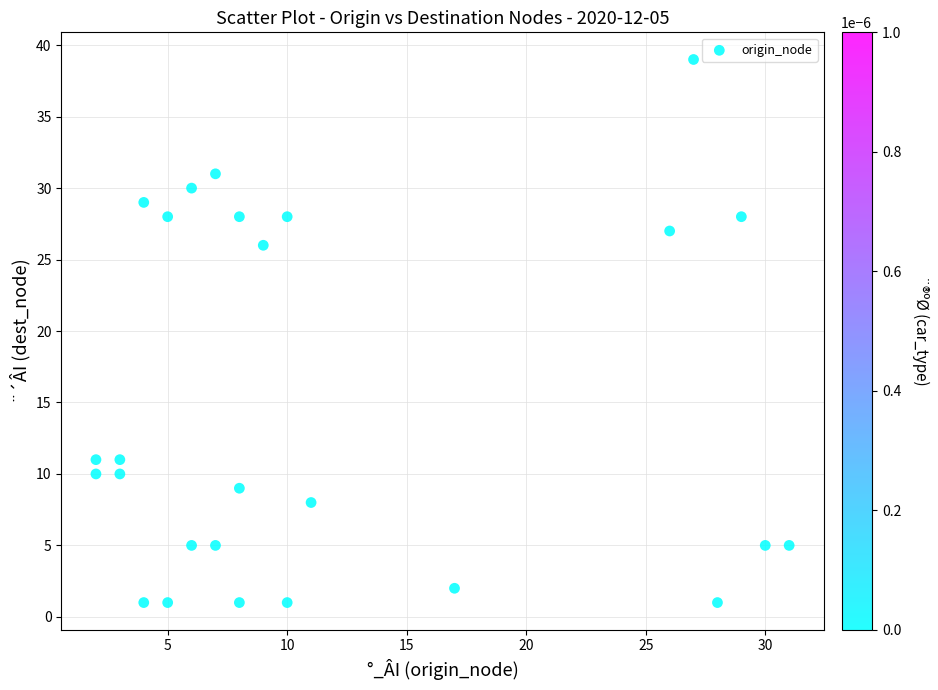

What Y value in the scatter plot is closest to 20?

26